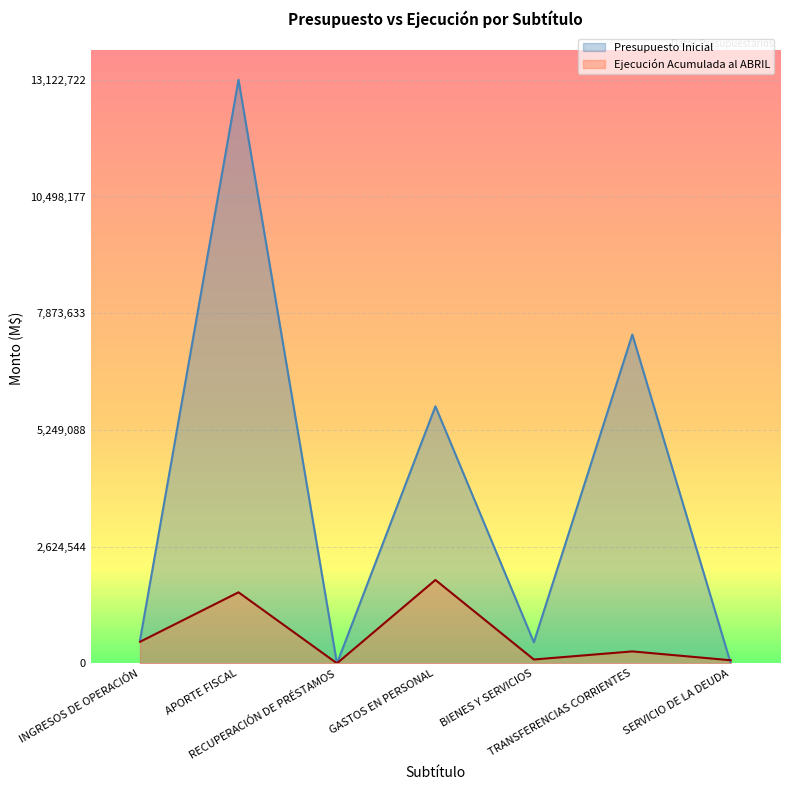

What is the maximum value shown in the chart?

13122722